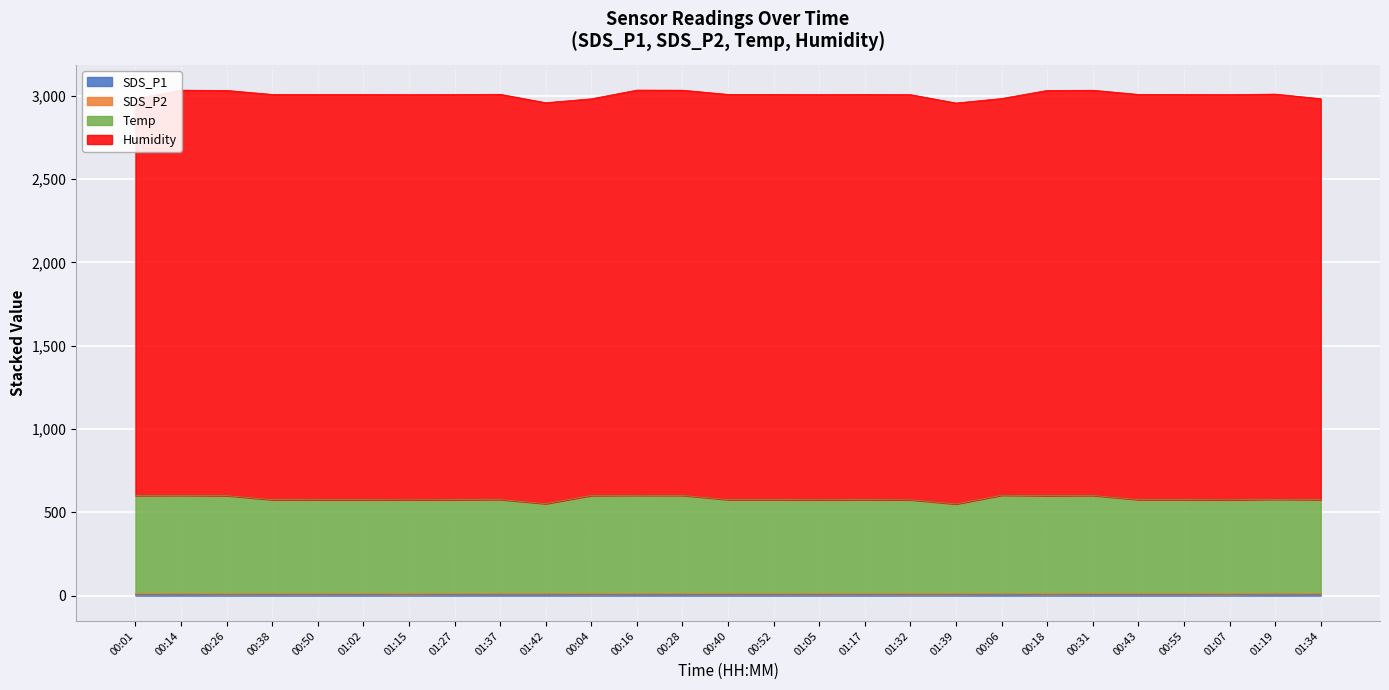

How many categories are shown in the chart?

27